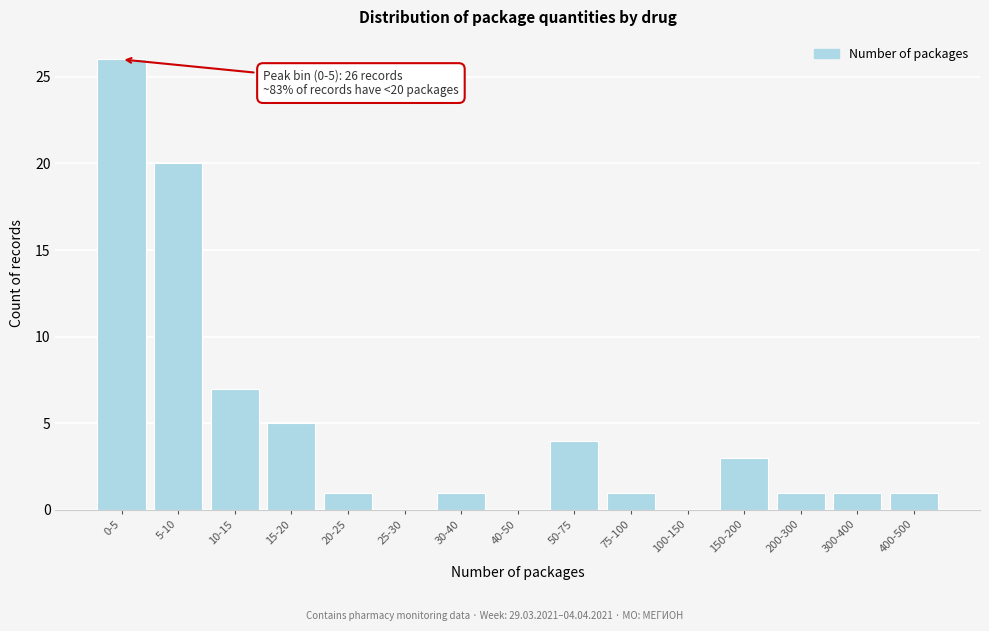

Reading left to right, transcribe all the data shown in this chart.

0-5=26	5-10=20	10-15=7	15-20=5	20-25=1	25-30=0	30-40=1	40-50=0	50-75=4	75-100=1	100-150=0	150-200=3	200-300=1	300-400=1	400-500=1